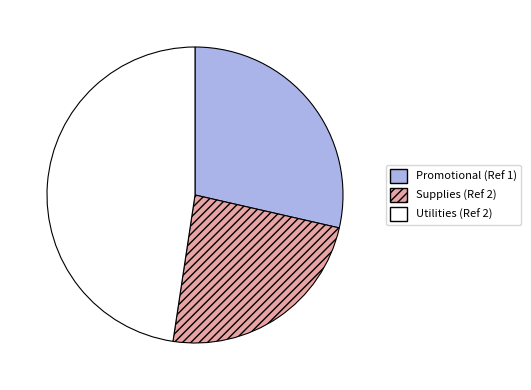

Which category has the biggest portion of the pie?

Utilities (Ref 2)